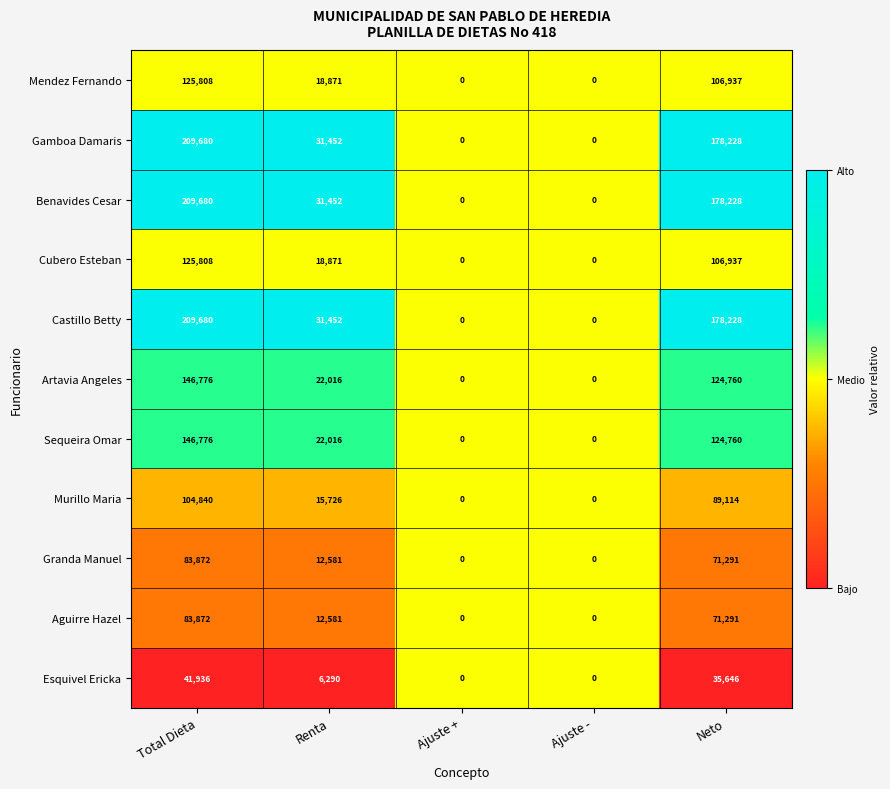

Is the value of Castillo Betty at Renta greater than the value of Gamboa Damaris at Total Dieta?

No